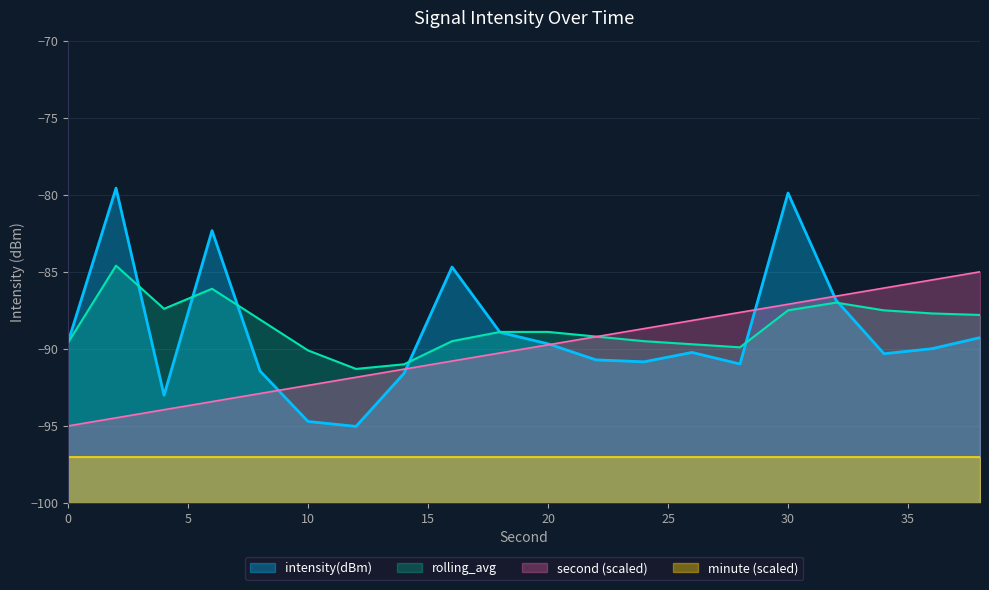

In intensity(dBm), how many points are lower than both neighbors (excluding endpoints)?

5